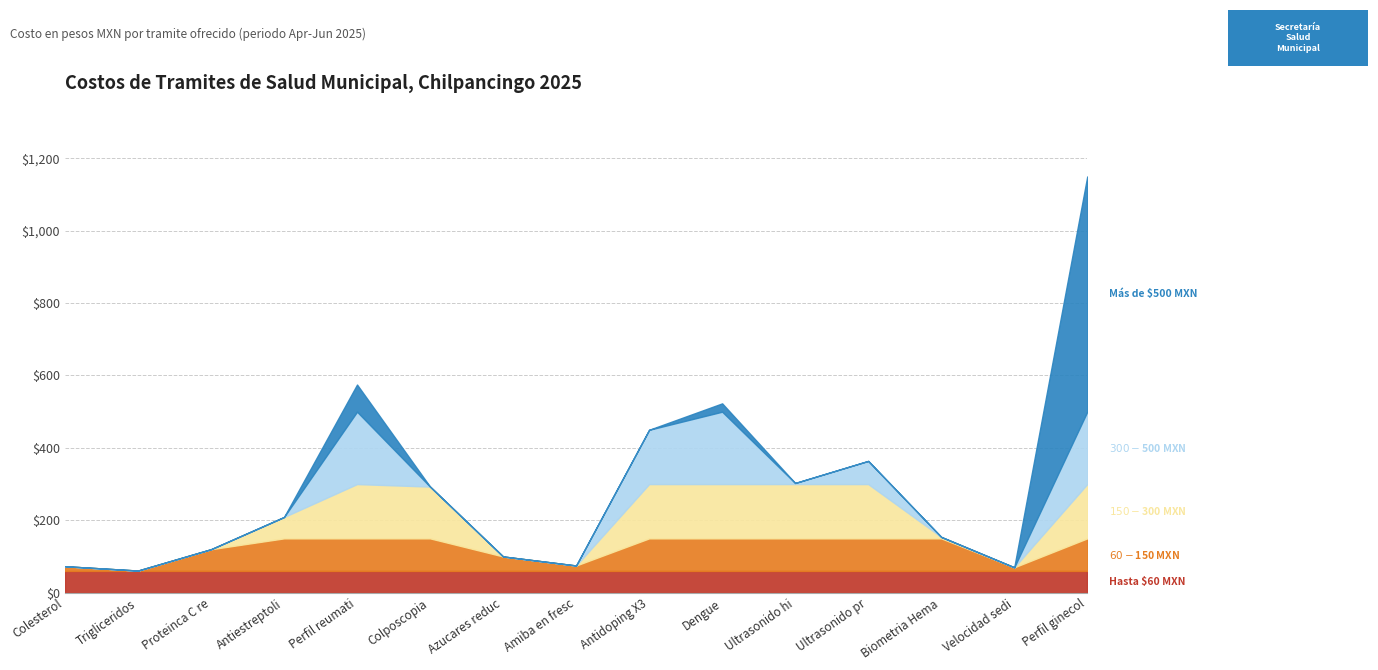

Which category has the highest value in the Precio acumulado base series?

Perfil ginecologico